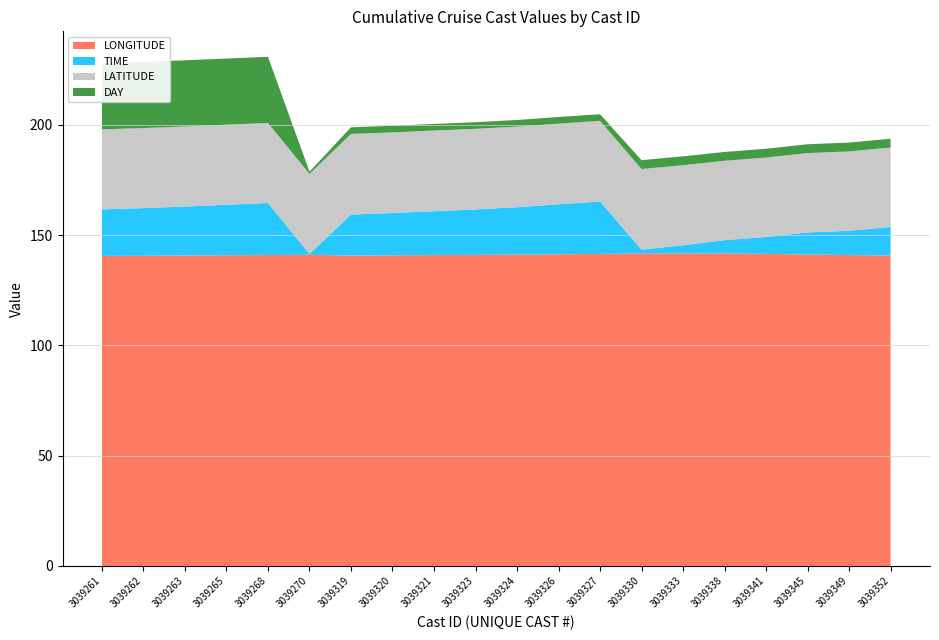

Reading left to right, list all the values displayed in this chart.

LONGITUDE: 140.6	140.7	140.8	140.9	141.0	141.1	140.8	140.9	141.0	141.1	141.2	141.3	141.5	141.8	141.8	141.8	141.5	141.2	141.0	140.8
TIME: 21.1	21.6	22.2	22.9	23.6	0.4	18.6	19.2	19.9	20.6	21.5	22.7	23.8	1.7	3.7	6.0	7.7	10.0	11.0	13.0
LATITUDE: 36.3	36.3	36.3	36.3	36.3	36.3	36.6	36.6	36.6	36.6	36.6	36.6	36.6	36.6	36.3	36.0	36.0	36.0	36.0	36.0
DAY: 30.0	30.0	30.0	30.0	30.0	1.0	3.0	3.0	3.0	3.0	3.0	3.0	3.0	4.0	4.0	4.0	4.0	4.0	4.0	4.0